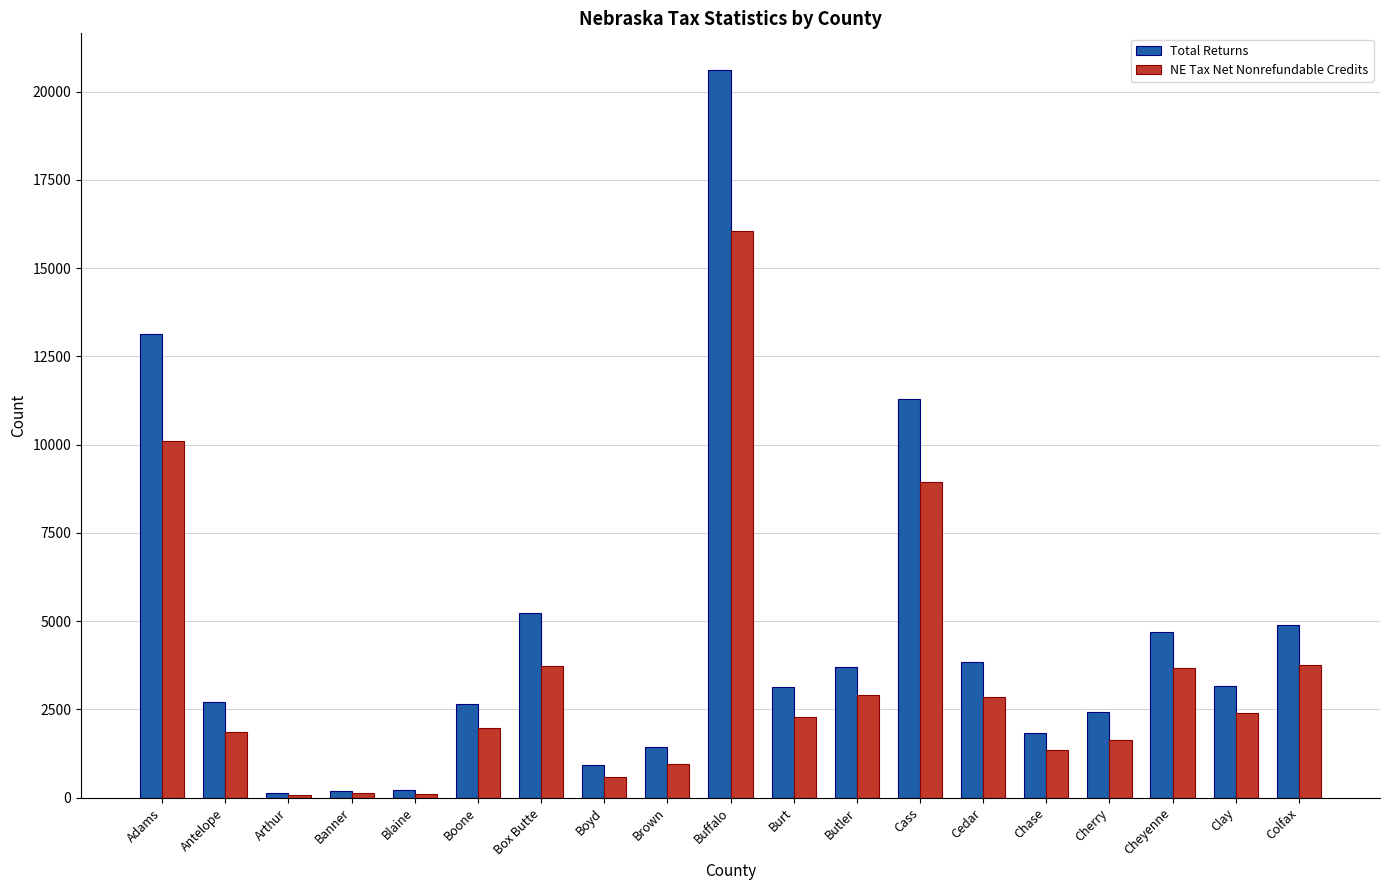

List the series in order of their overall mean, lowest first.

NE Tax Net Nonrefundable Credits, Total Returns